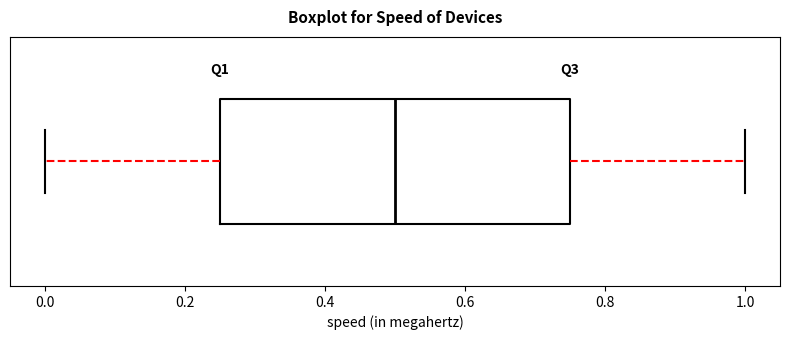

Read this box plot against the x-axis: the position of the median line, the range covered by the box, and the ends of both whiskers. The values are not printed on the chart, so give them approximately, as read against the axis.

median 0.50, box 0.26 to 0.76, whiskers 0.00 to 1.00